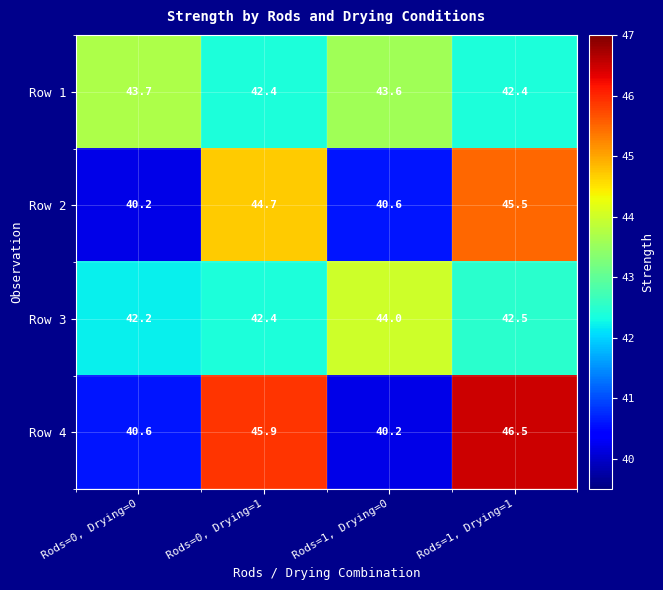

Is it true that Row 1 equals 9.7 at Rods=1, Drying=1?

False